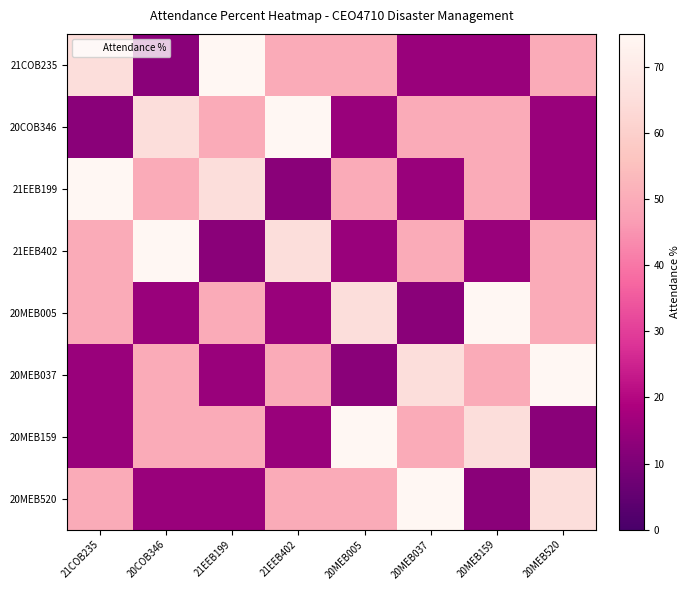

Which series has the largest total across all categories?

21COB235